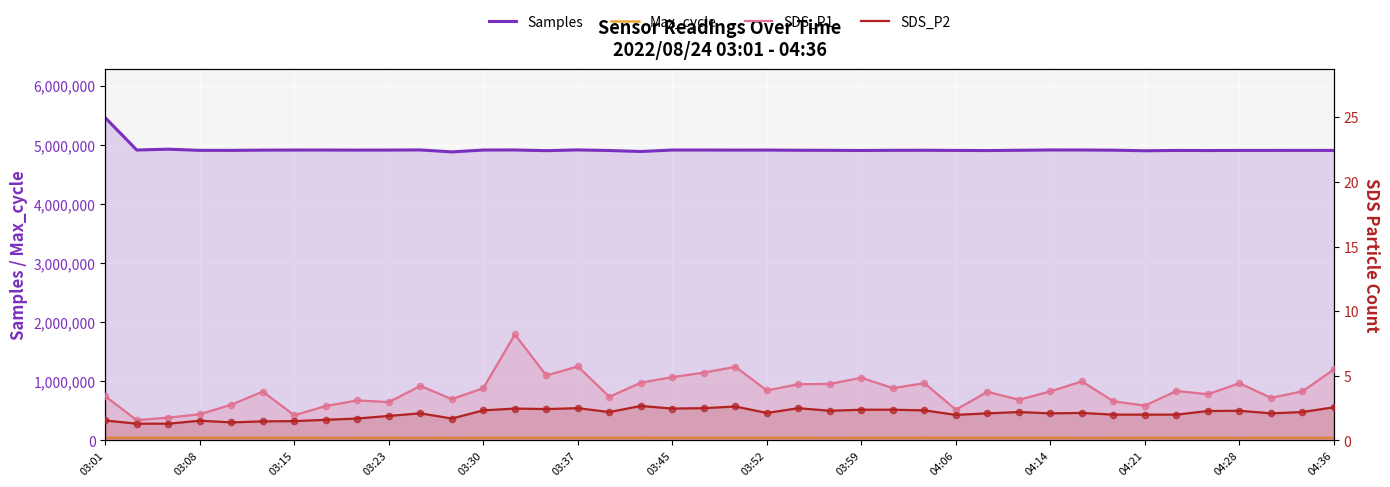

Which series contains the lowest Y value?

SDS_P2